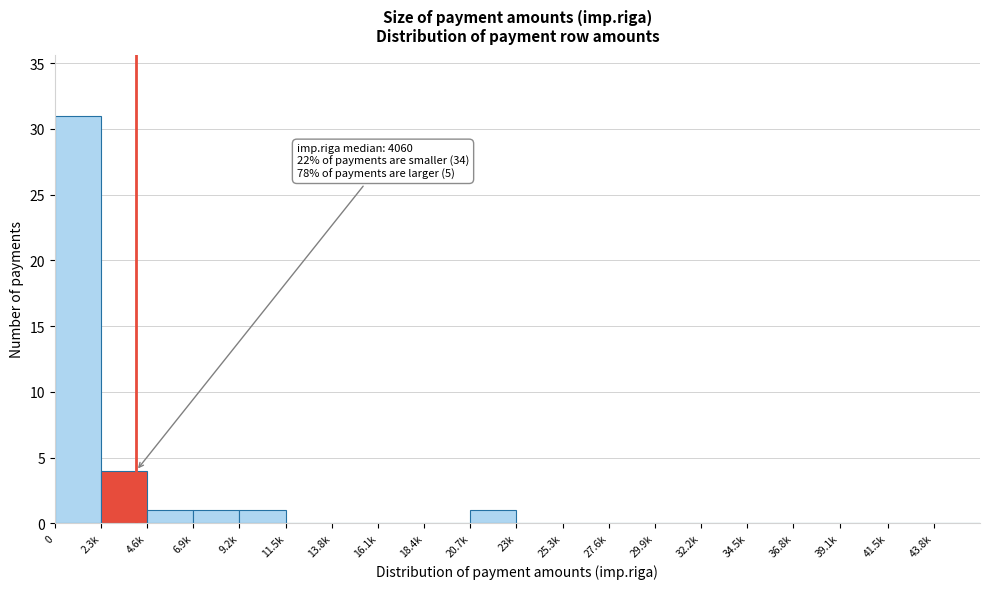

Reading right to left, transcribe all the data shown in this chart.

43.8k=0	41.5k=0	39.1k=0	36.8k=0	34.5k=0	32.2k=0	29.9k=0	27.6k=0	25.3k=0	23k=0	20.7k=1	18.4k=0	16.1k=0	13.8k=0	11.5k=0	9.2k=1	6.9k=1	4.6k=1	2.3k=4	0=31